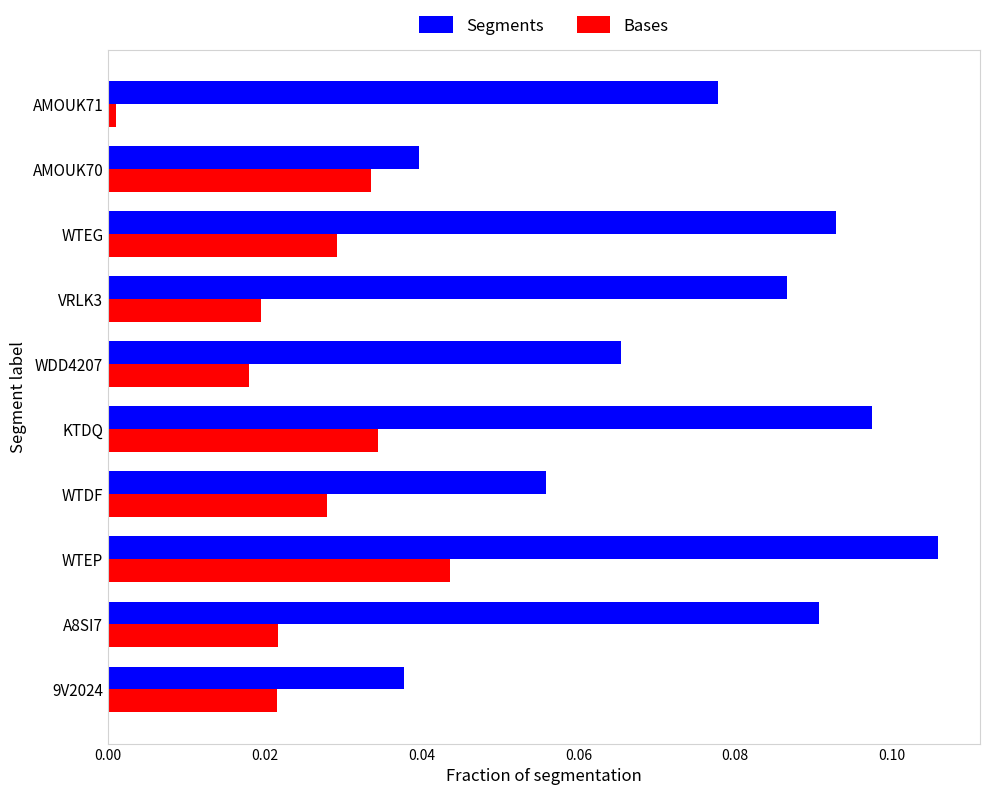

Rank the series by their average value, from lowest to highest.

Bases, Segments